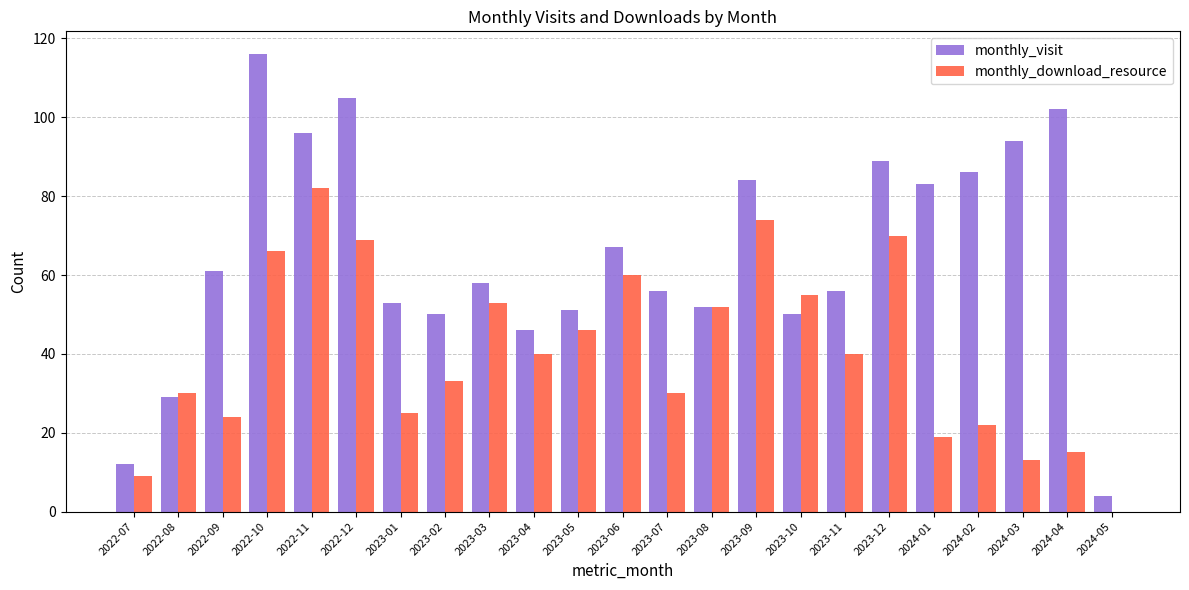

What is the maximum value shown in the chart?

116